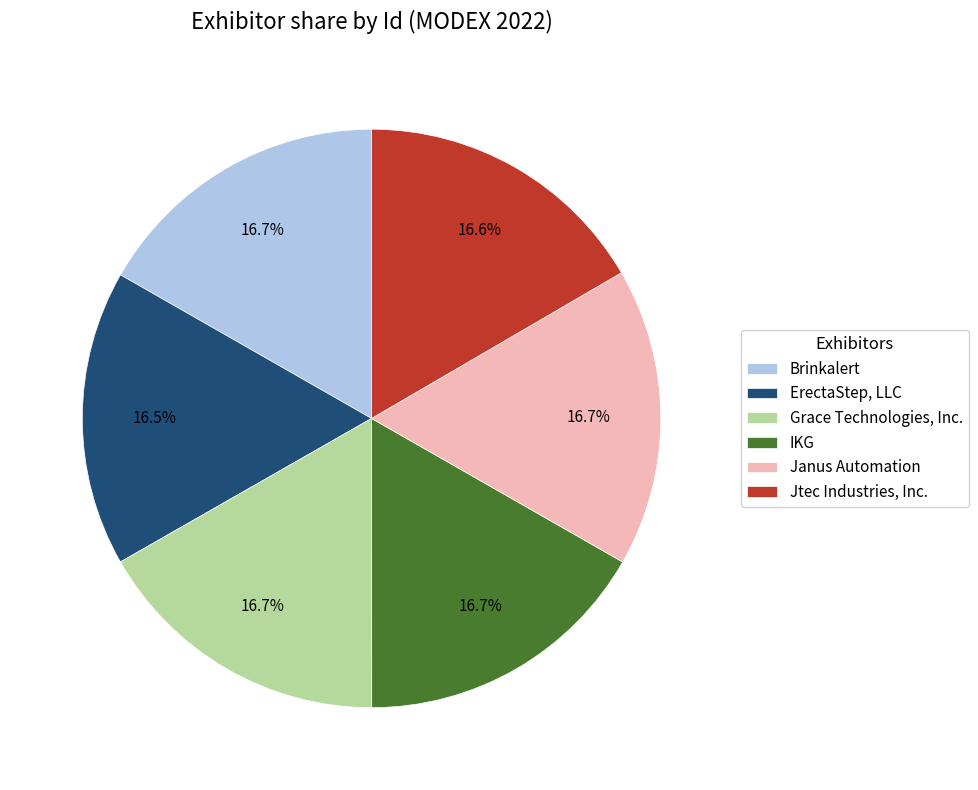

Approximately how many times larger is the value at ErectaStep, LLC compared to Grace Technologies, Inc.?

1.0